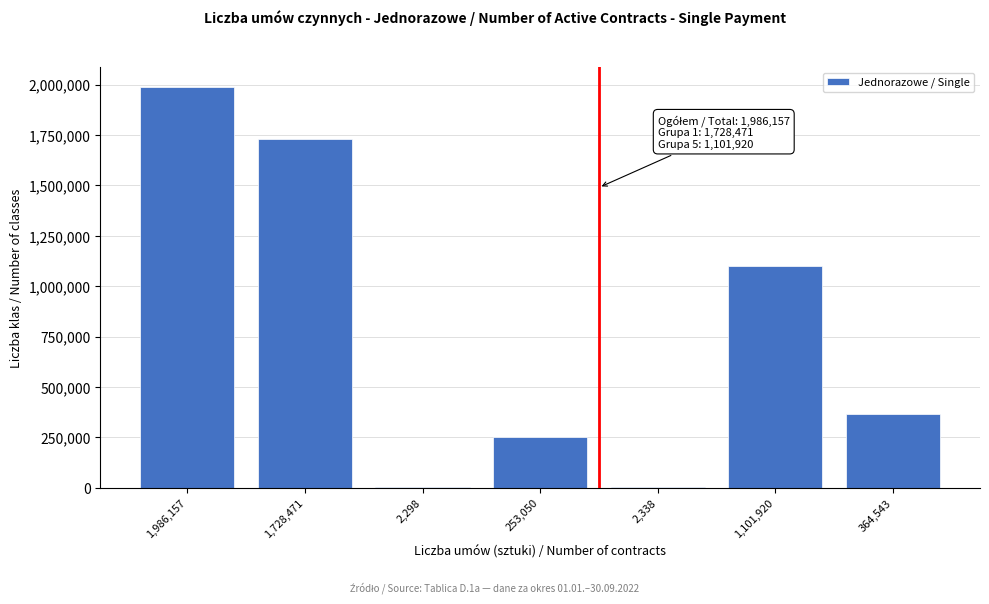

Is it true that the value at 253,050 is 106351?

False